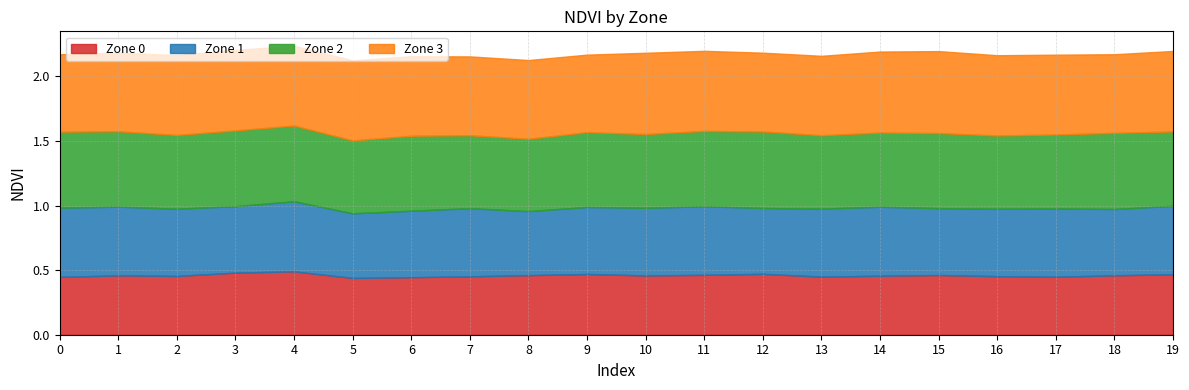

How many interior local valleys does the Zone 0 series have?

5